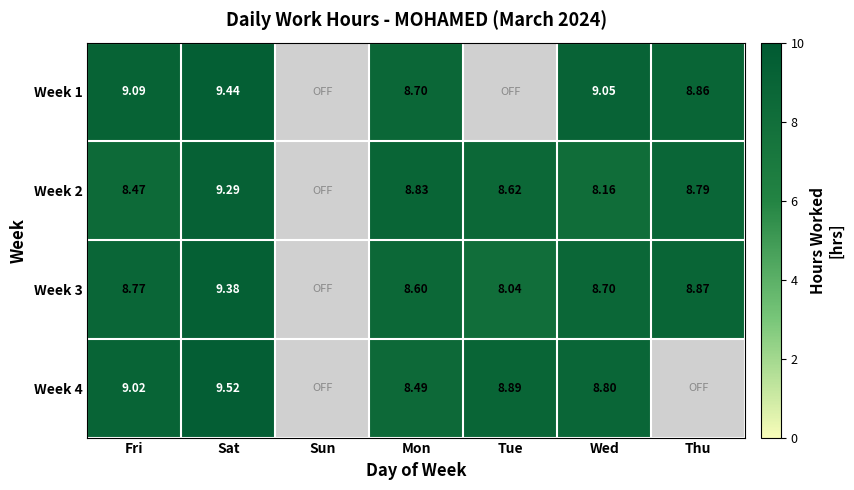

Rank the categories by Week 1 value from lowest to highest.

Sun, Tue, Mon, Thu, Wed, Fri, Sat